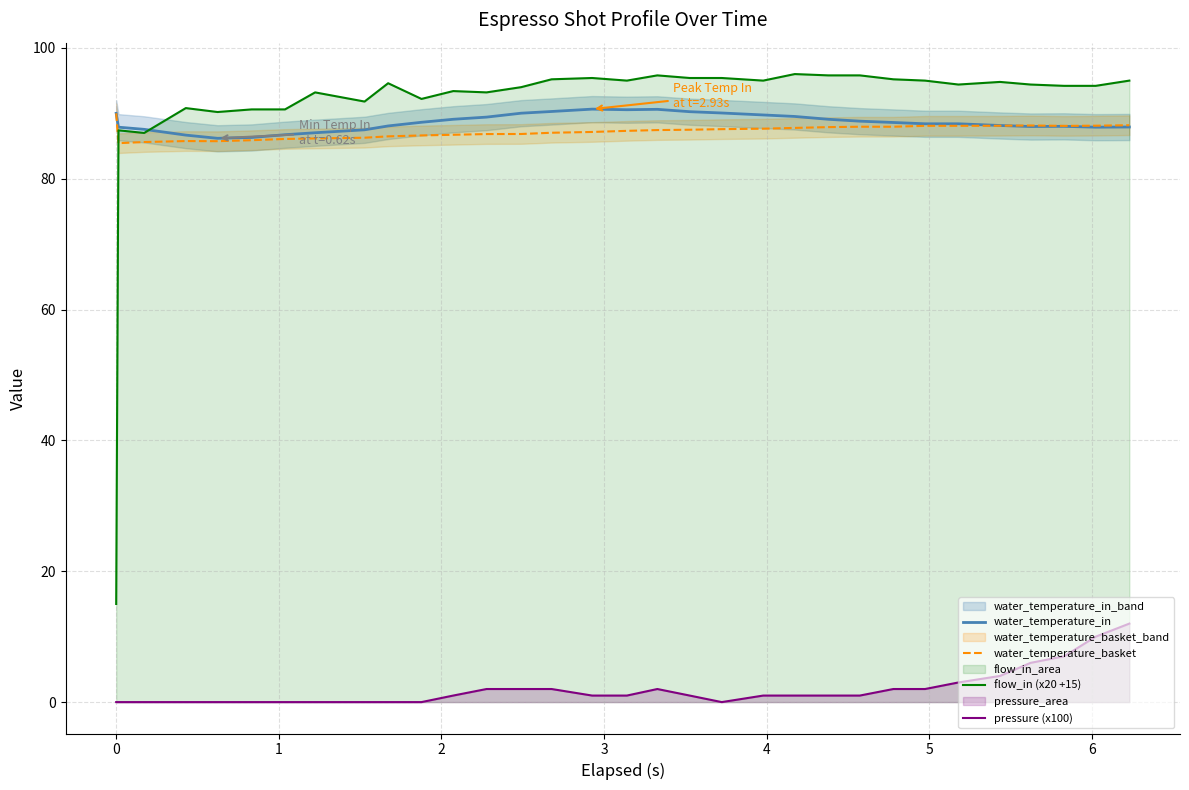

Which series has the largest total across all categories?

flow_in (x20 +15)